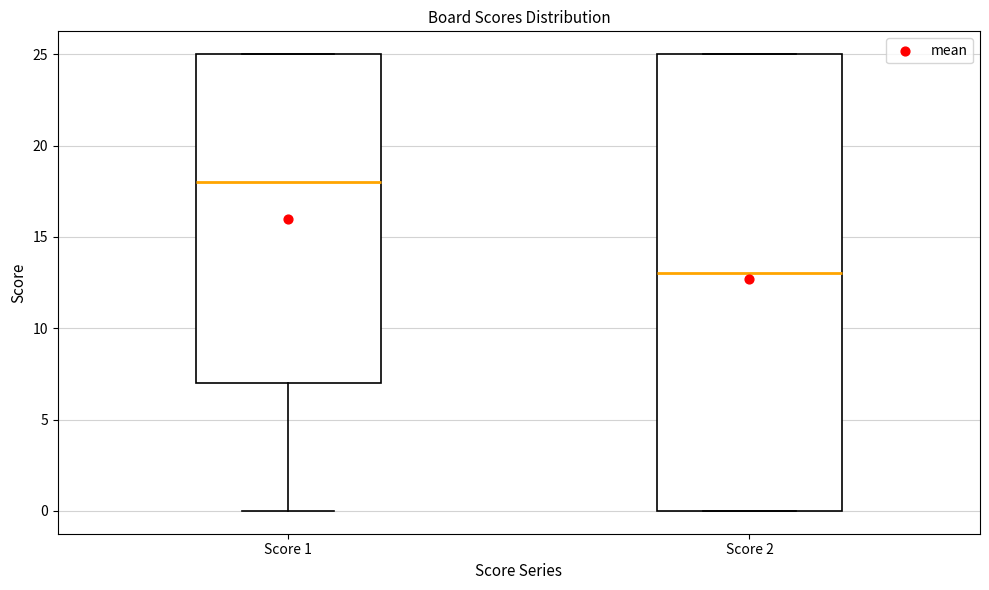

Comparing the boxes themselves (not the whiskers), which one is the tallest?

Score 2